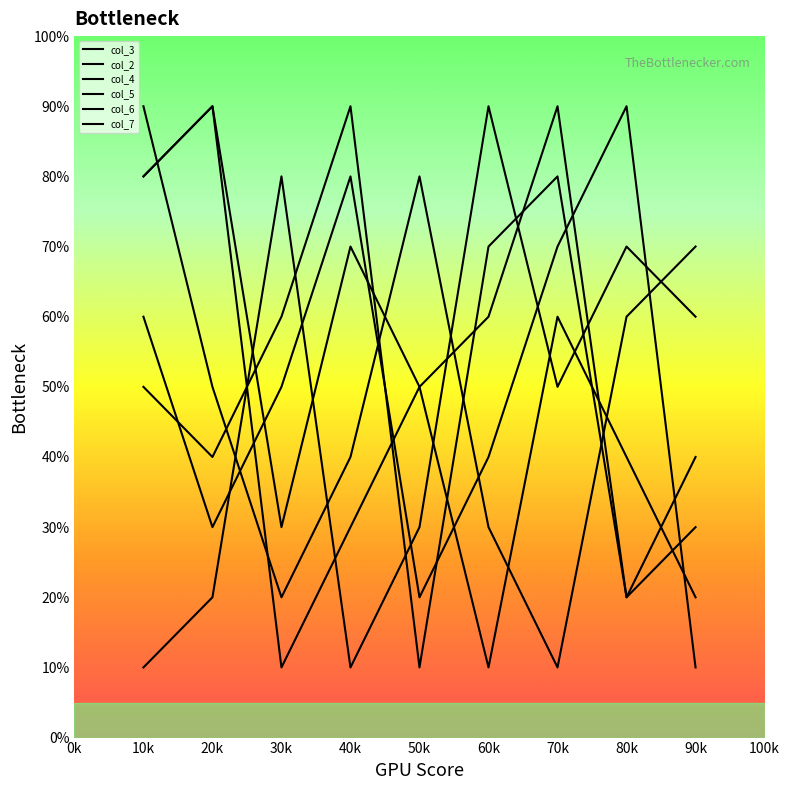

Does the chart have visible grid lines?

No